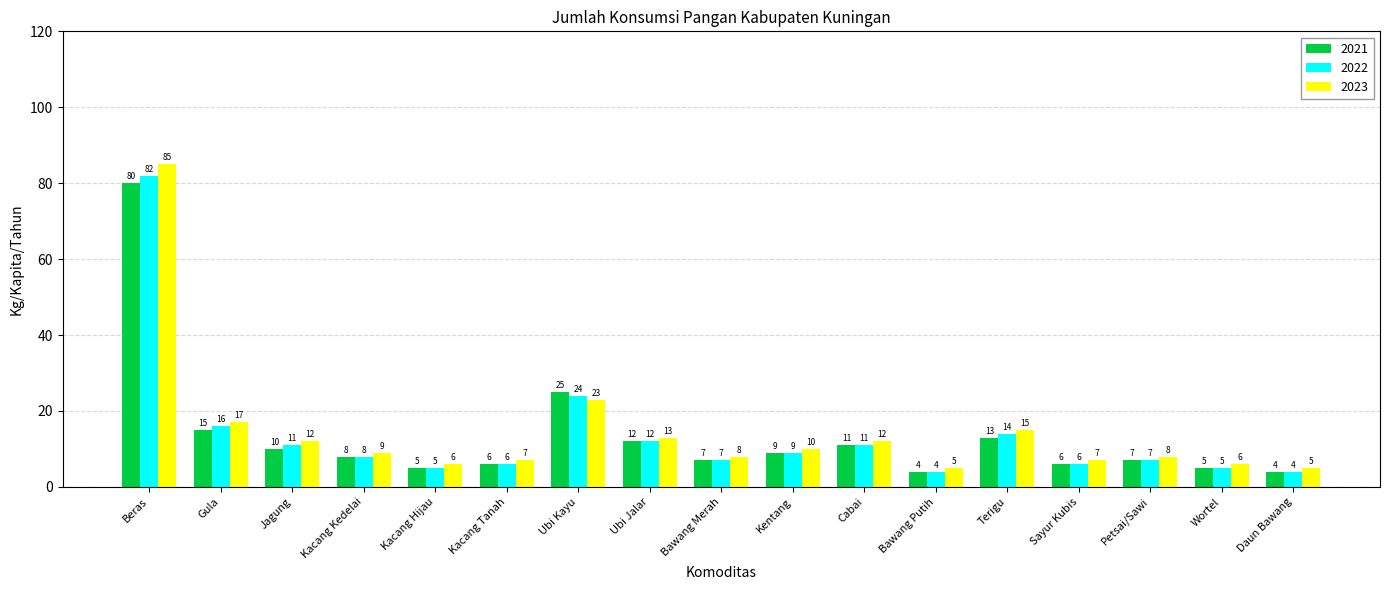

What is the sum of the 2023 values at Beras and Petsai/Sawi?

93